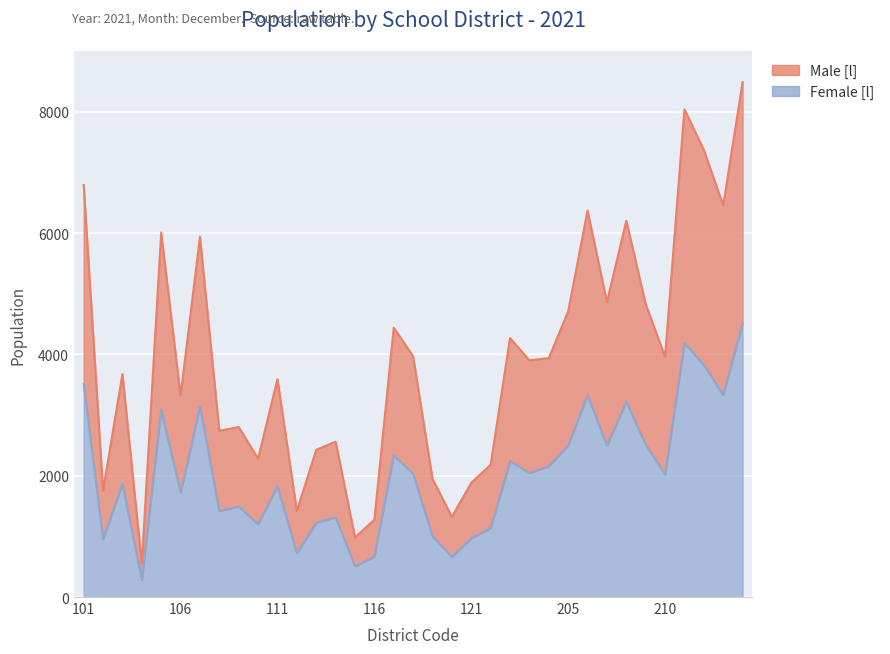

Between 111 and 112, which is larger?

111